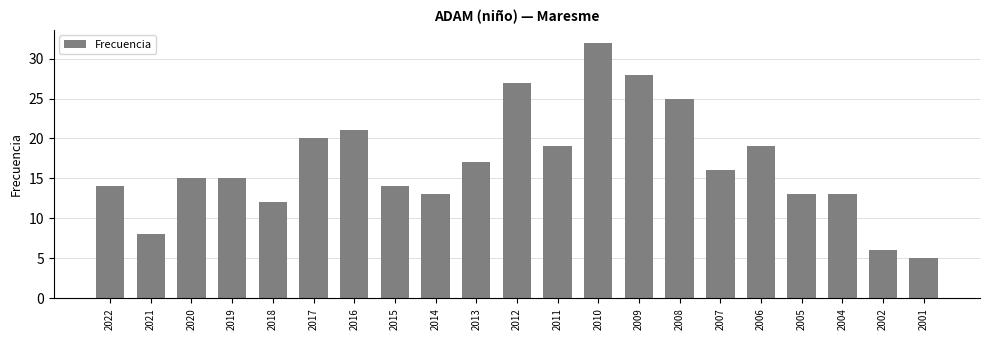

How many categories are shown in the chart?

21